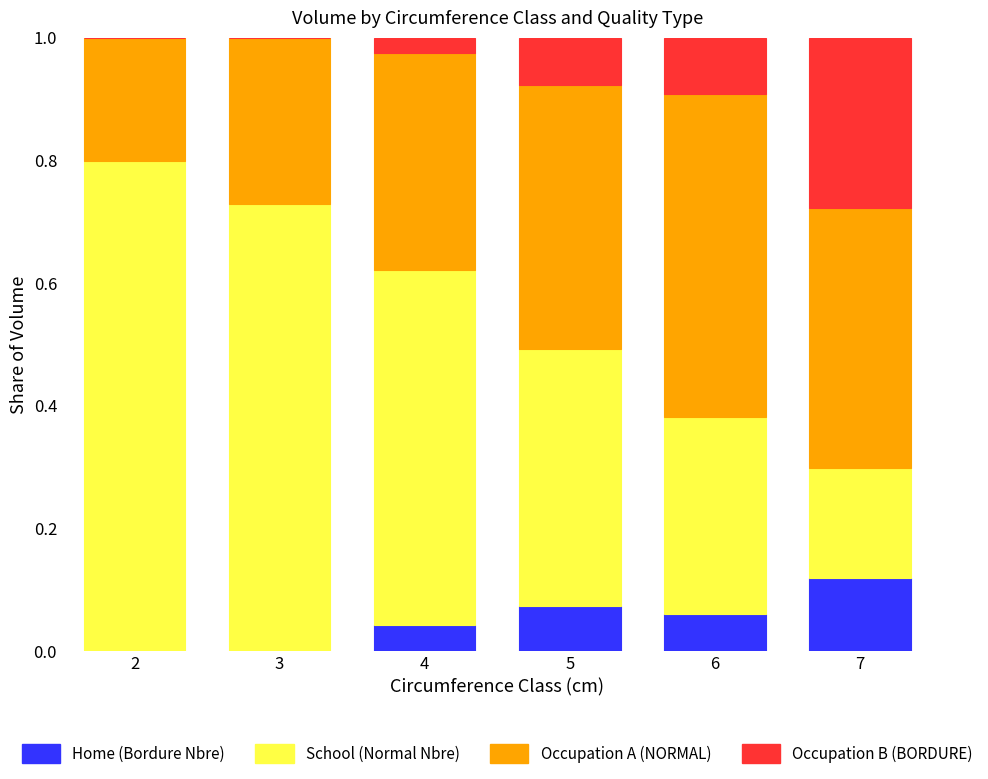

What is the total value across all series at 4?

1.0